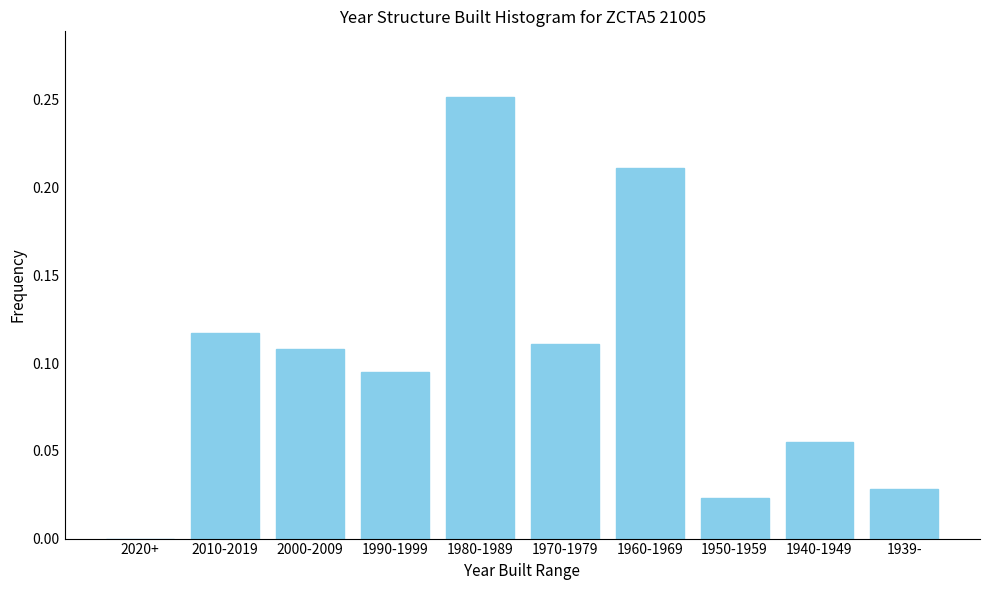

Is it true that the value at 1939- is 0.0?

True